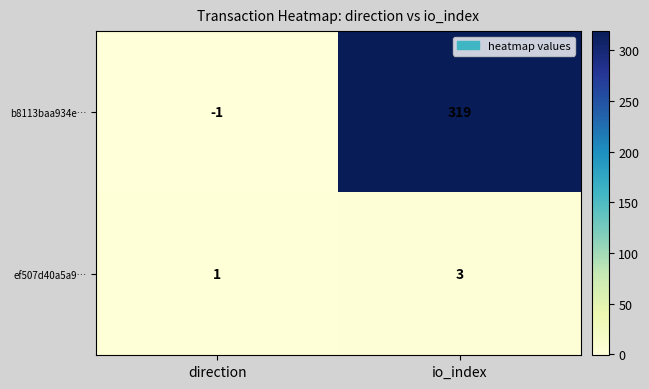

How many series are shown in this chart?

2